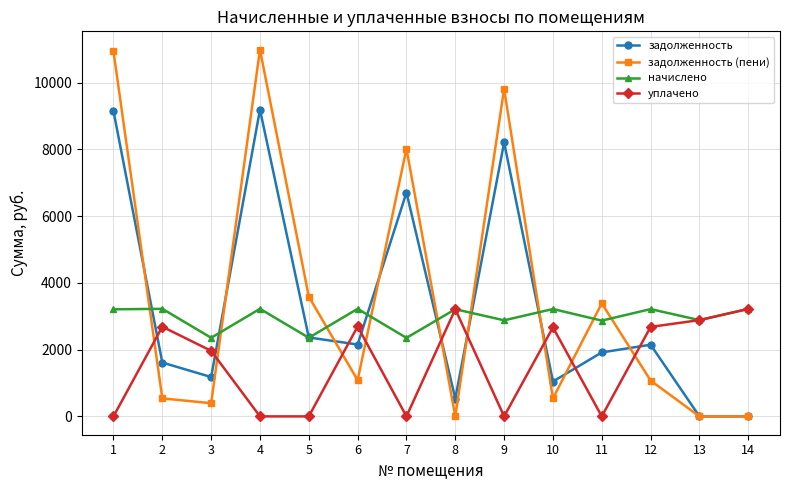

Which series changed the most between 3 and 10?

начислено